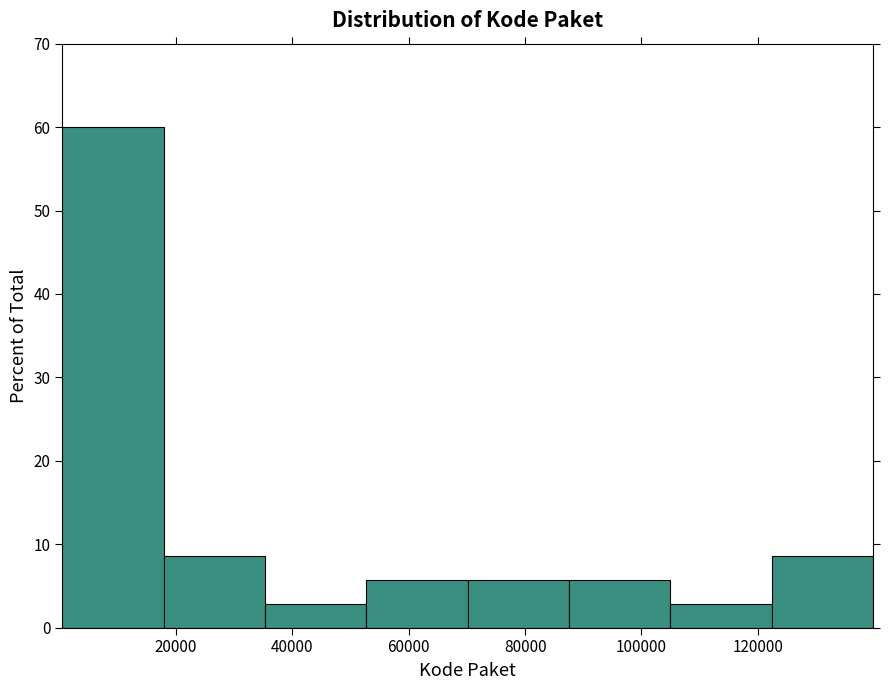

Which range on the x-axis has the tallest bar?

0 to 18000